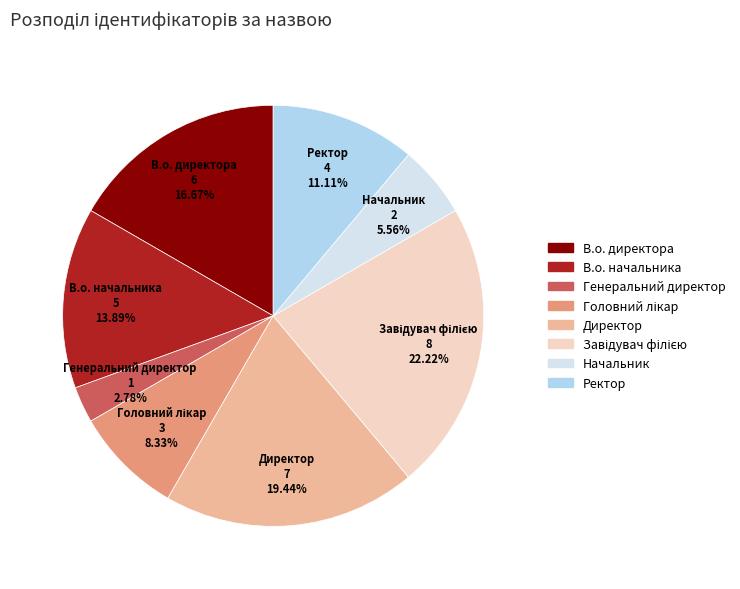

What is the smallest slice in the pie chart?

Генеральний директор